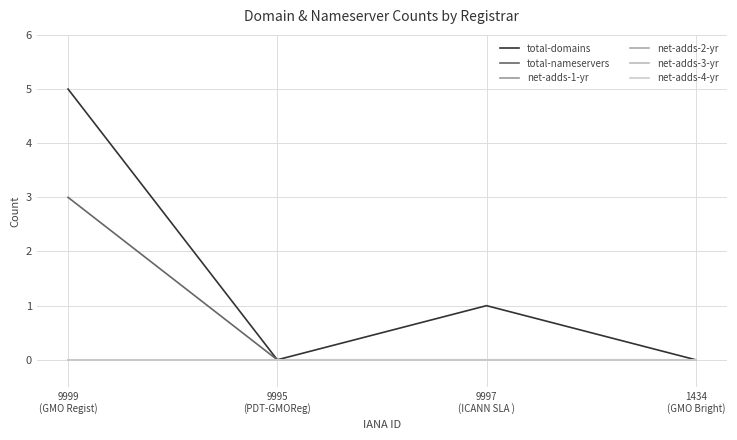

Reading right to left, what are all the values shown in this chart?

total-domains: 1434
(GMO Bright)=0	9997
(ICANN SLA )=1	9995
(PDT-GMOReg)=0	9999
(GMO Regist)=5
total-nameservers: 1434
(GMO Bright)=0	9997
(ICANN SLA )=0	9995
(PDT-GMOReg)=0	9999
(GMO Regist)=3
net-adds-1-yr: 1434
(GMO Bright)=0	9997
(ICANN SLA )=0	9995
(PDT-GMOReg)=0	9999
(GMO Regist)=0
net-adds-2-yr: 1434
(GMO Bright)=0	9997
(ICANN SLA )=0	9995
(PDT-GMOReg)=0	9999
(GMO Regist)=0
net-adds-3-yr: 1434
(GMO Bright)=0	9997
(ICANN SLA )=0	9995
(PDT-GMOReg)=0	9999
(GMO Regist)=0
net-adds-4-yr: 1434
(GMO Bright)=0	9997
(ICANN SLA )=0	9995
(PDT-GMOReg)=0	9999
(GMO Regist)=0